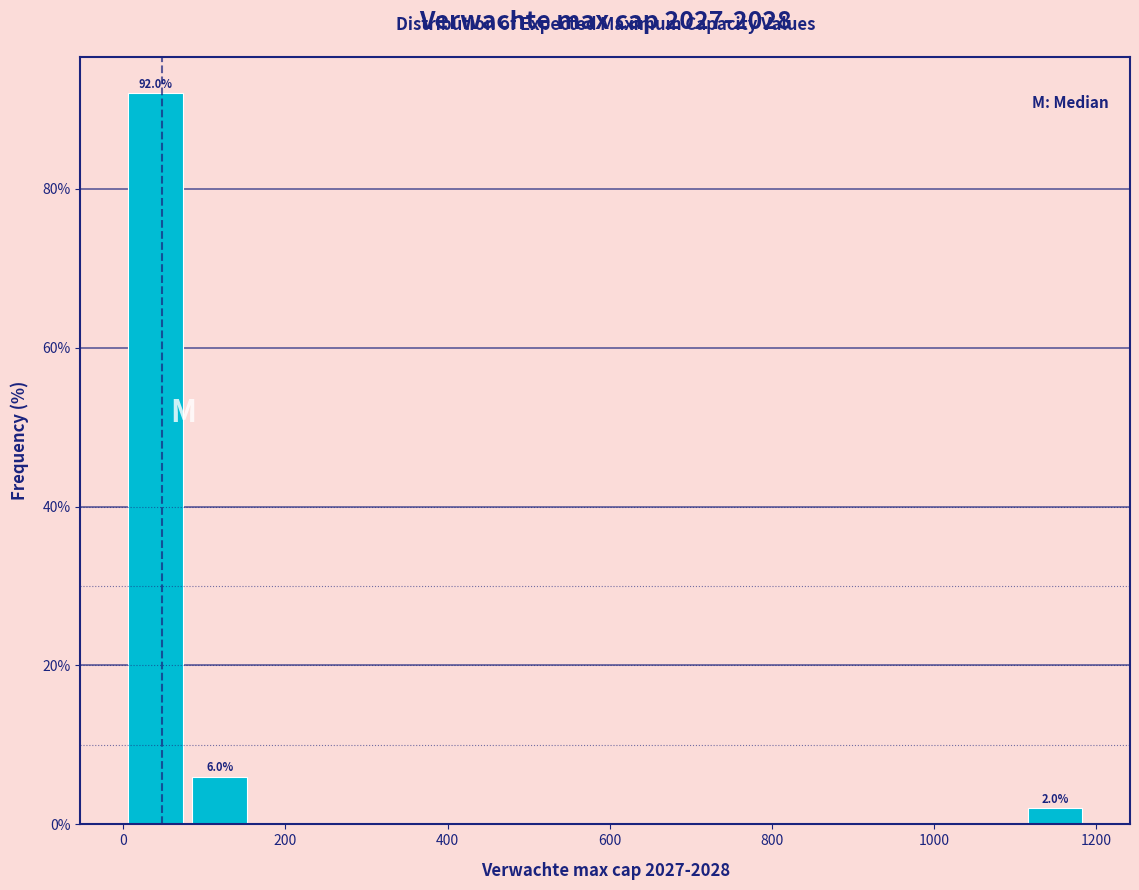

Read against the x-axis, roughly where is the centre of the tallest bar?

40